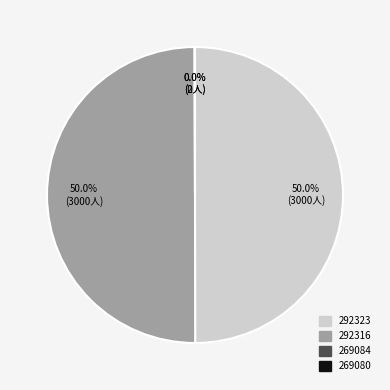

Is there any slice that represents more than half of the pie?

No